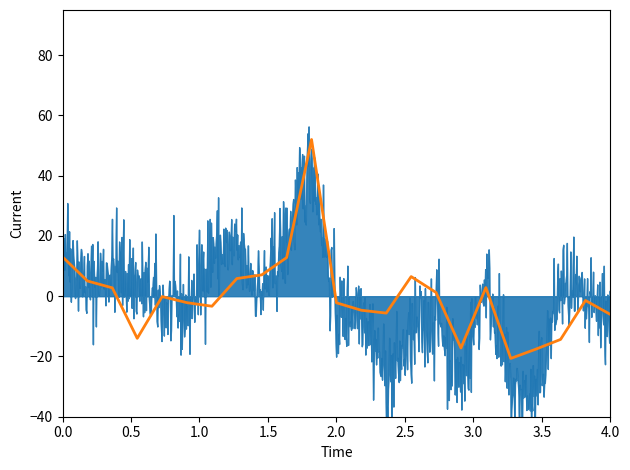

What is the greatest value displayed?

52.0